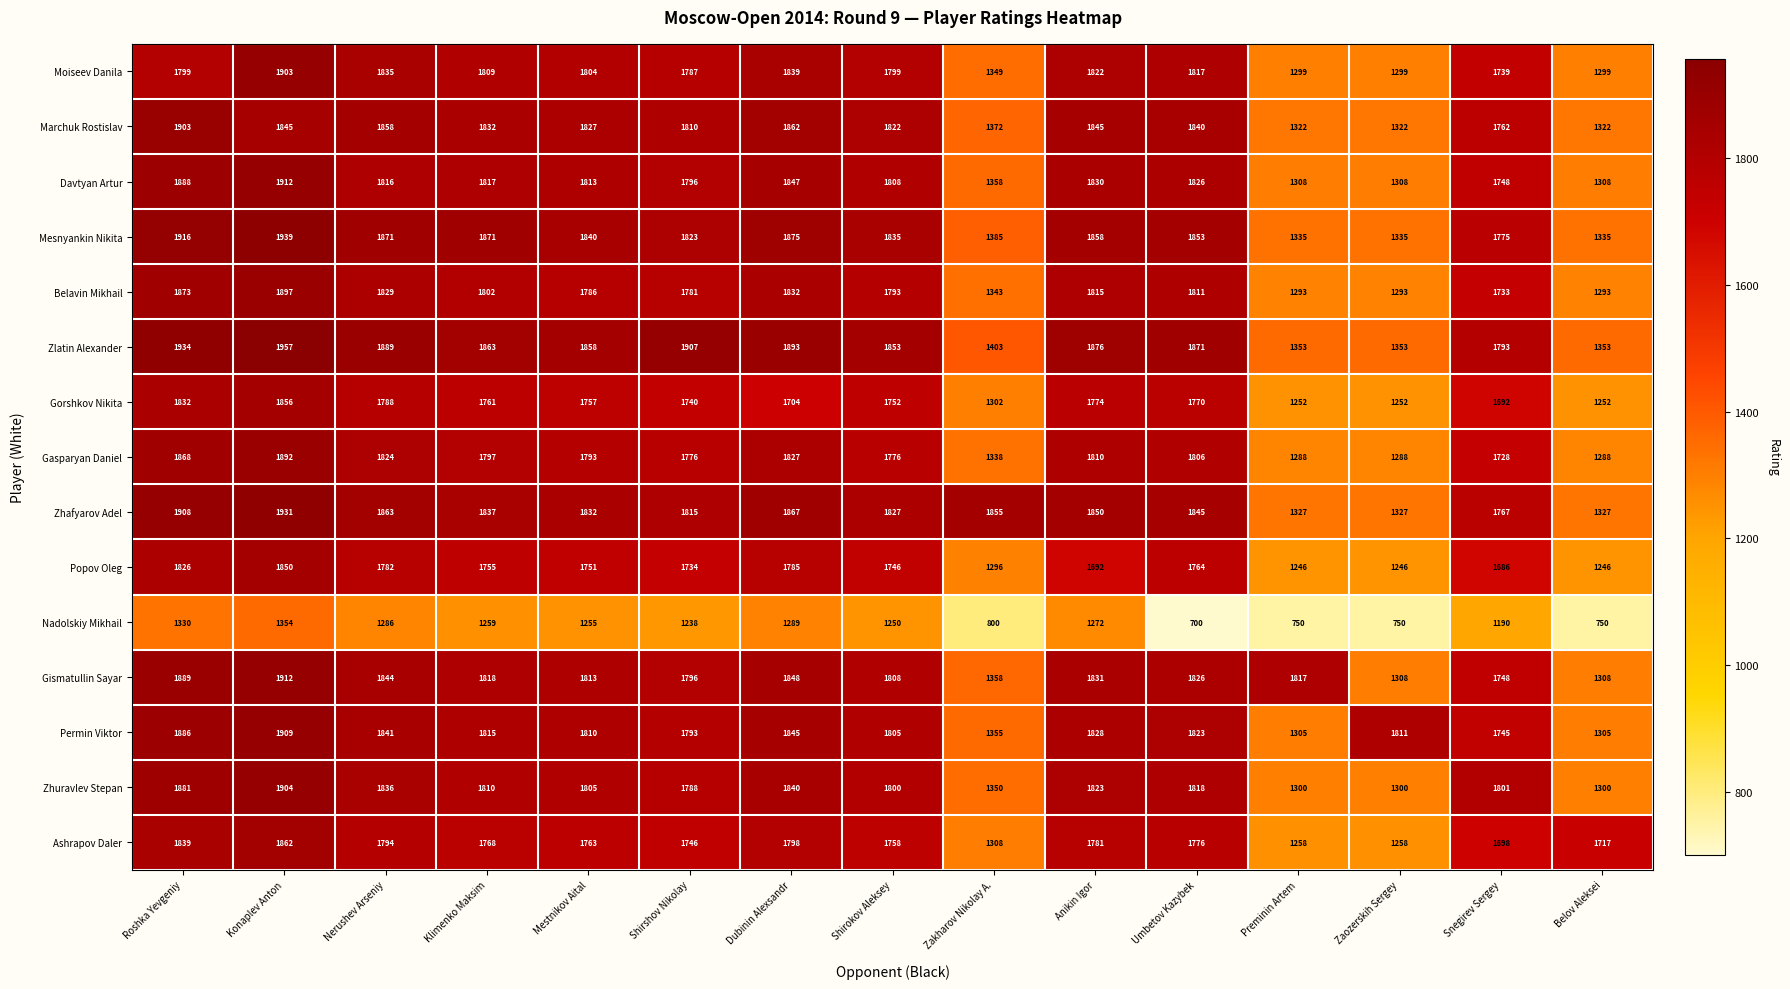

Is the value of Popov Oleg at Shirokov Aleksey greater than the value of Davtyan Artur at Zaozerskih Sergey?

Yes